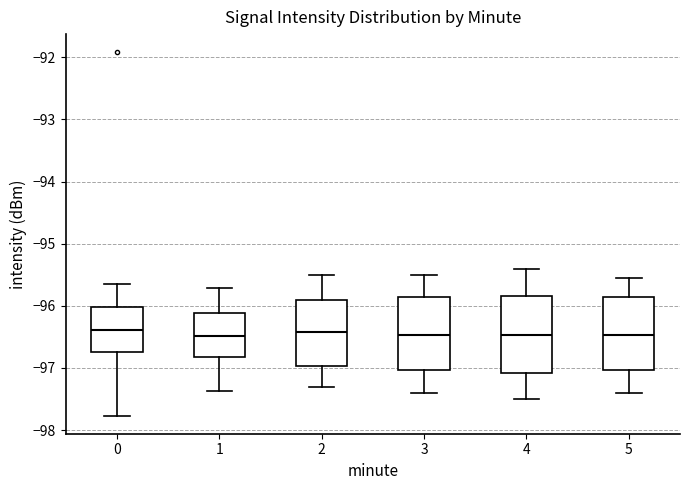

Where does the lower whisker of the box at x = 5 end on the y-axis? The values are not printed on the chart, so give them approximately, as read against the axis.

-97.4